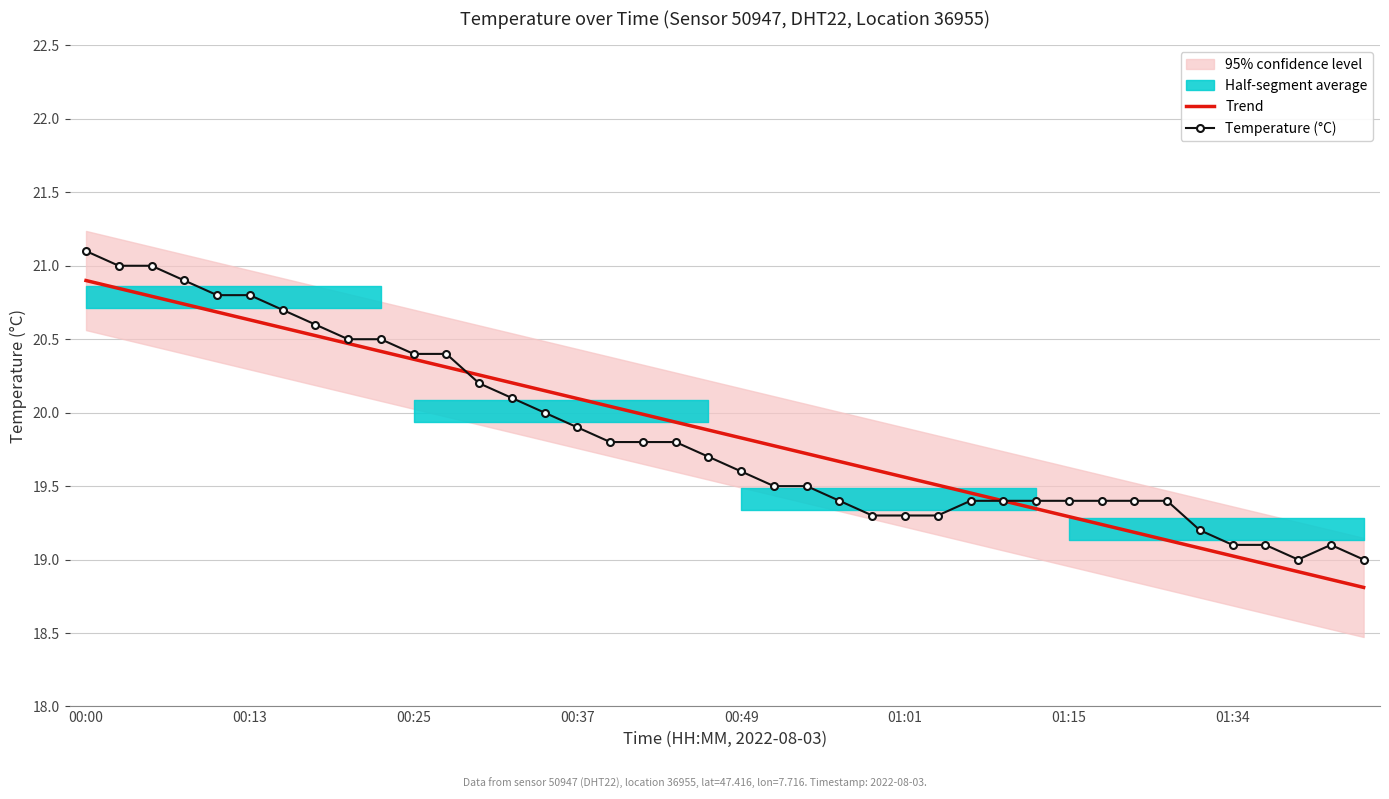

What is the minimum value for Temperature (°C)?

19.0